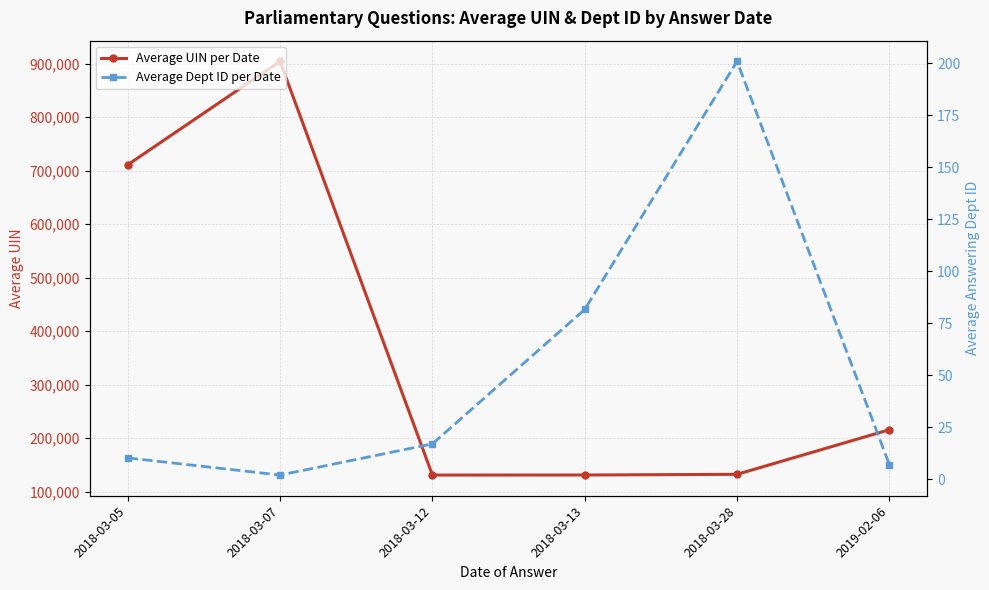

List the series in order of their overall mean, lowest first.

Average Dept ID per Date, Average UIN per Date